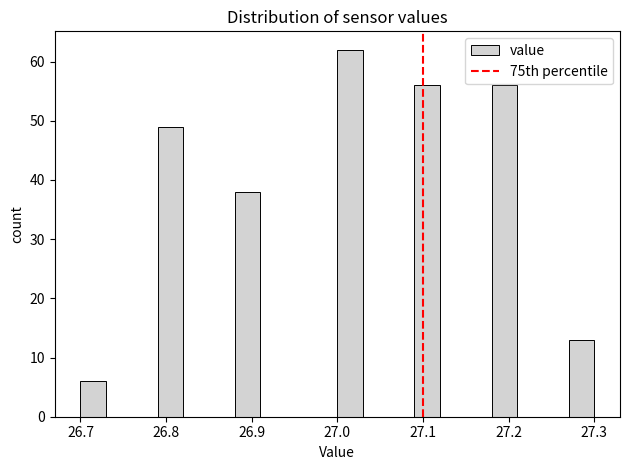

Around what value on the x-axis is the tallest bar? Give the approximate position of its centre, as read against the axis.

27.02